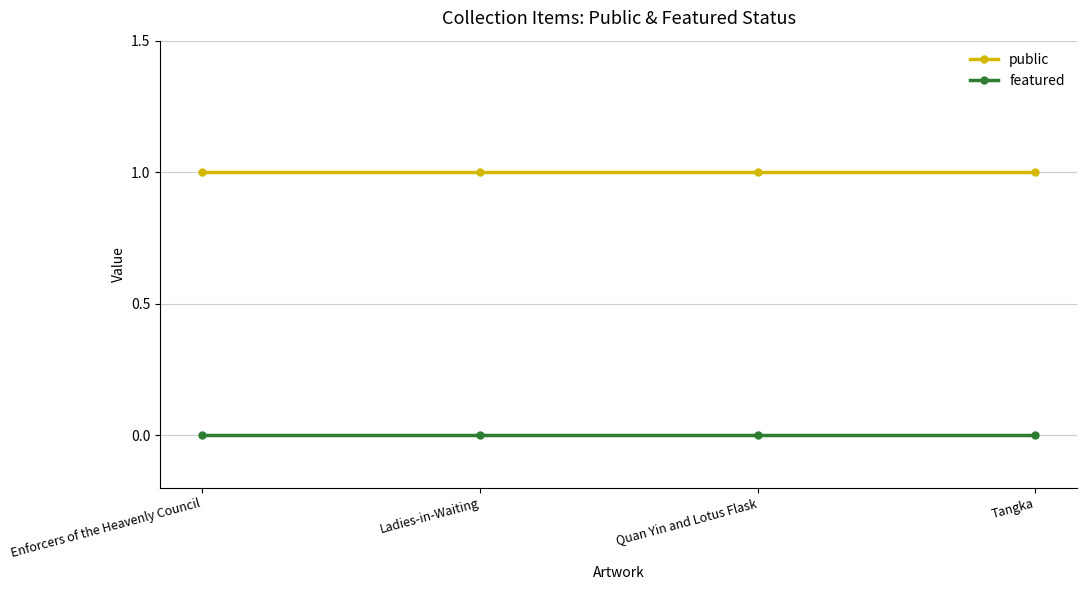

True or false: featured and public cross at least once.

False